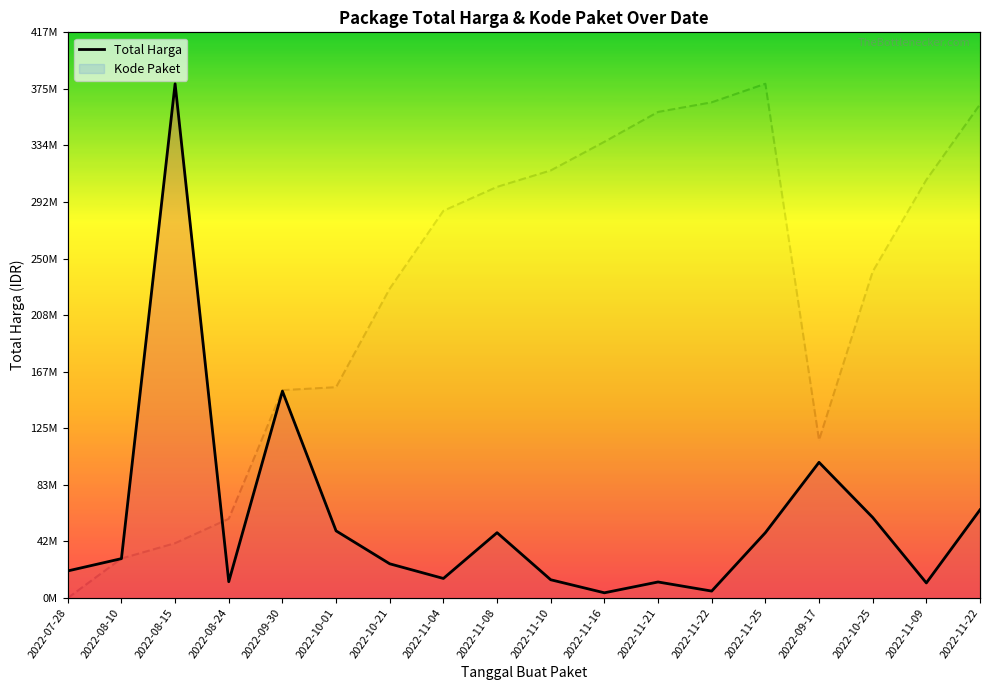

Is it true that Kode Paket equals 285425924.7 at 2022-11-04?

True